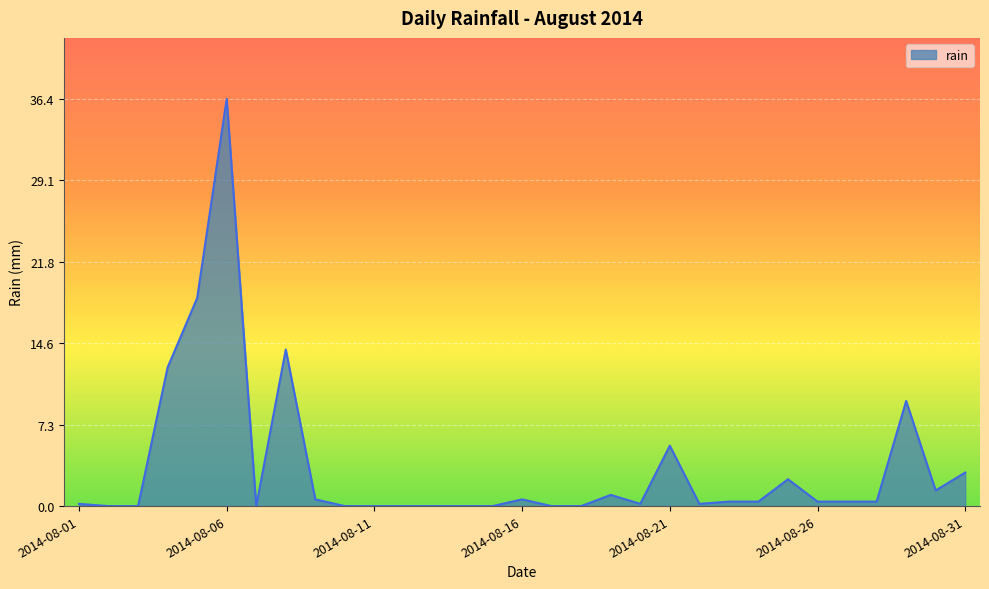

What is the difference between the maximum and minimum values?

36.4